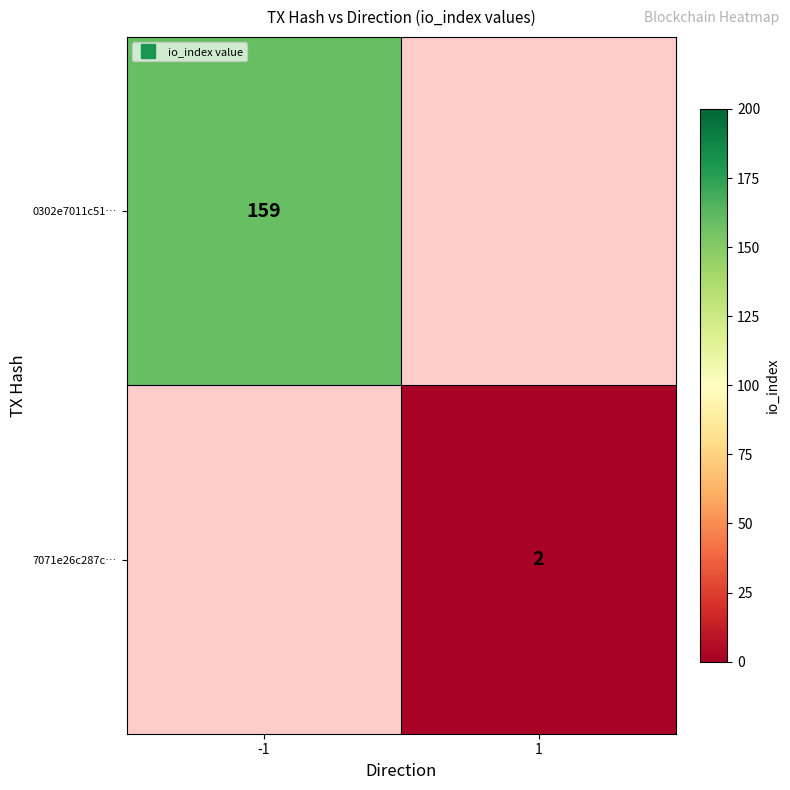

Rank the series by their average value, from lowest to highest.

0302e7011c51…, 7071e26c287c…